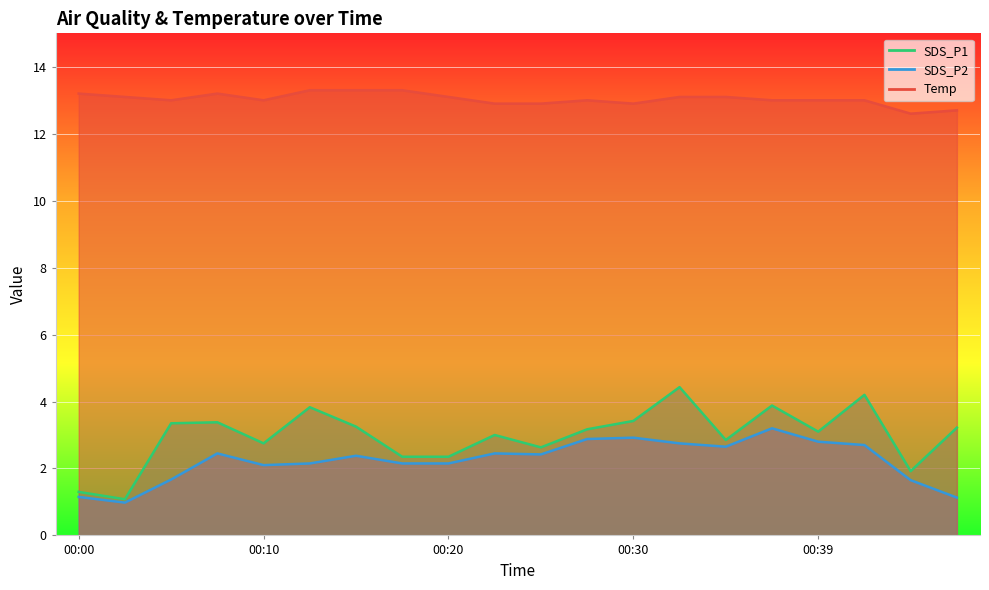

Between 00:08 and 00:05, which is larger?

00:08